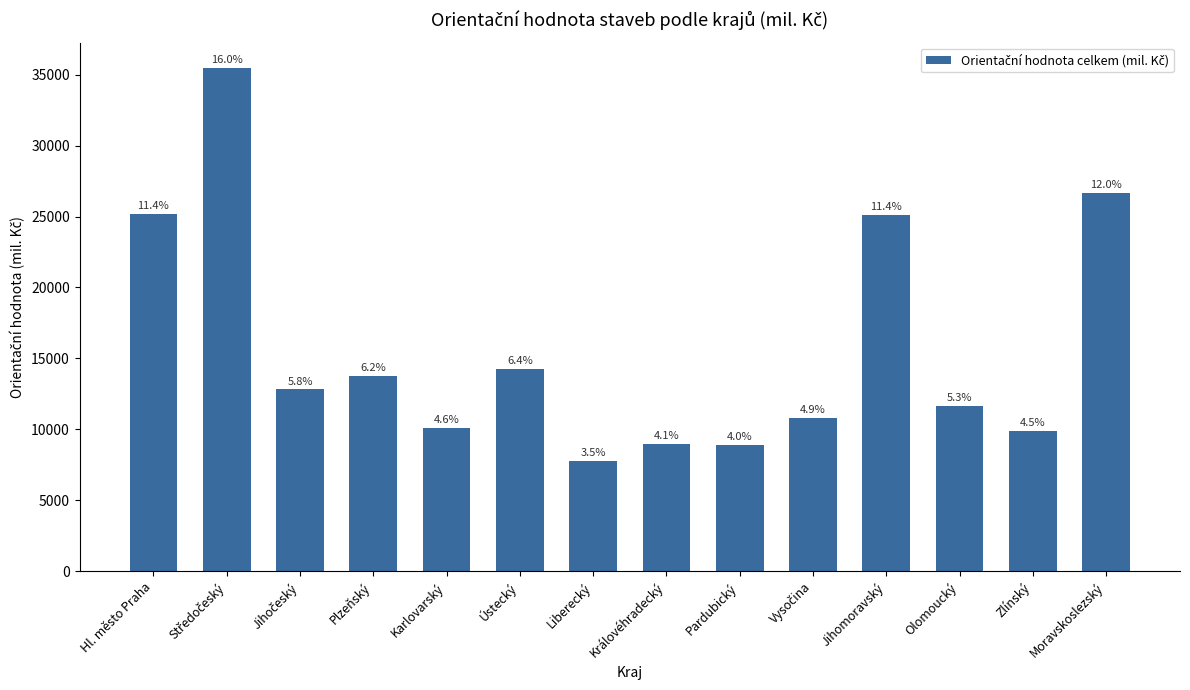

Read the value at Jihomoravský, to the nearest 100.

25100